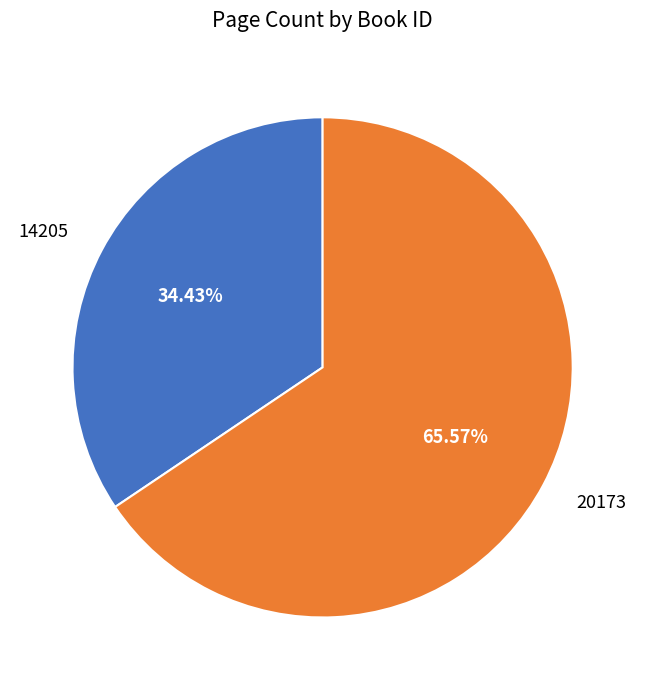

To the nearest percent, what portion does 20173 represent?

66%